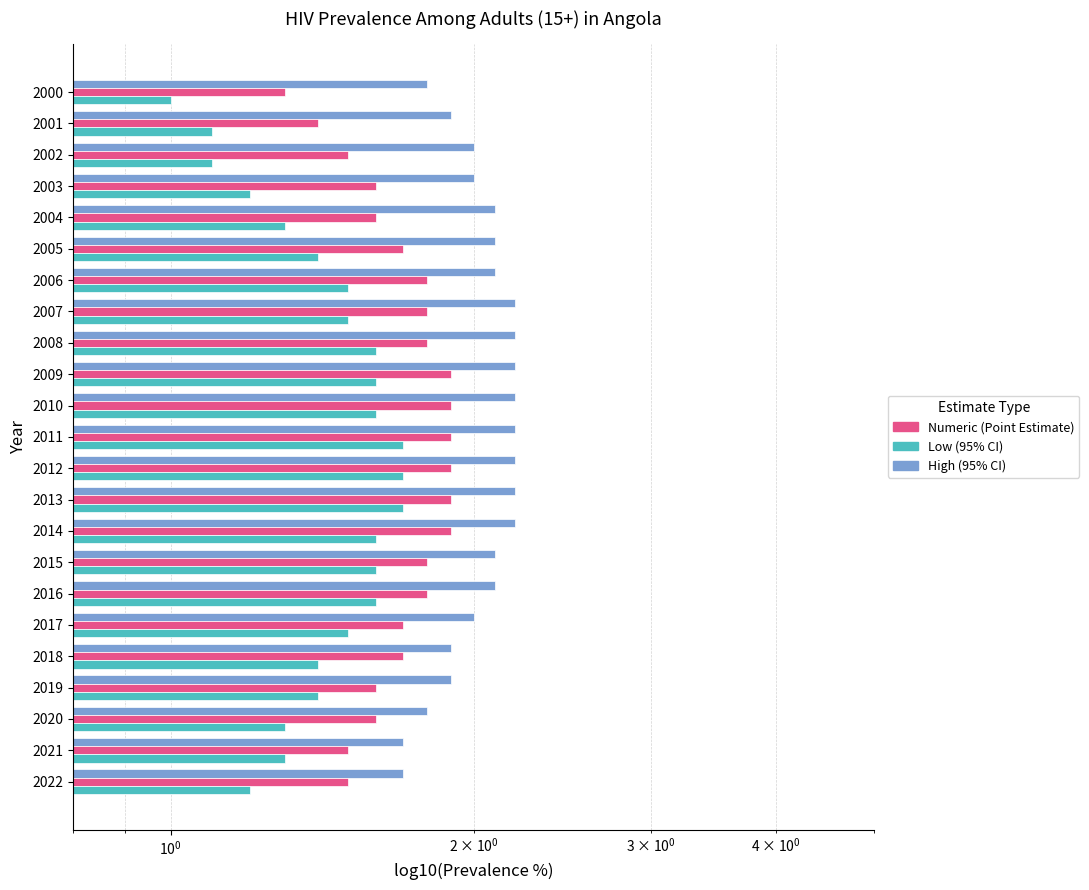

What is the total value across all series at 2020?

4.7